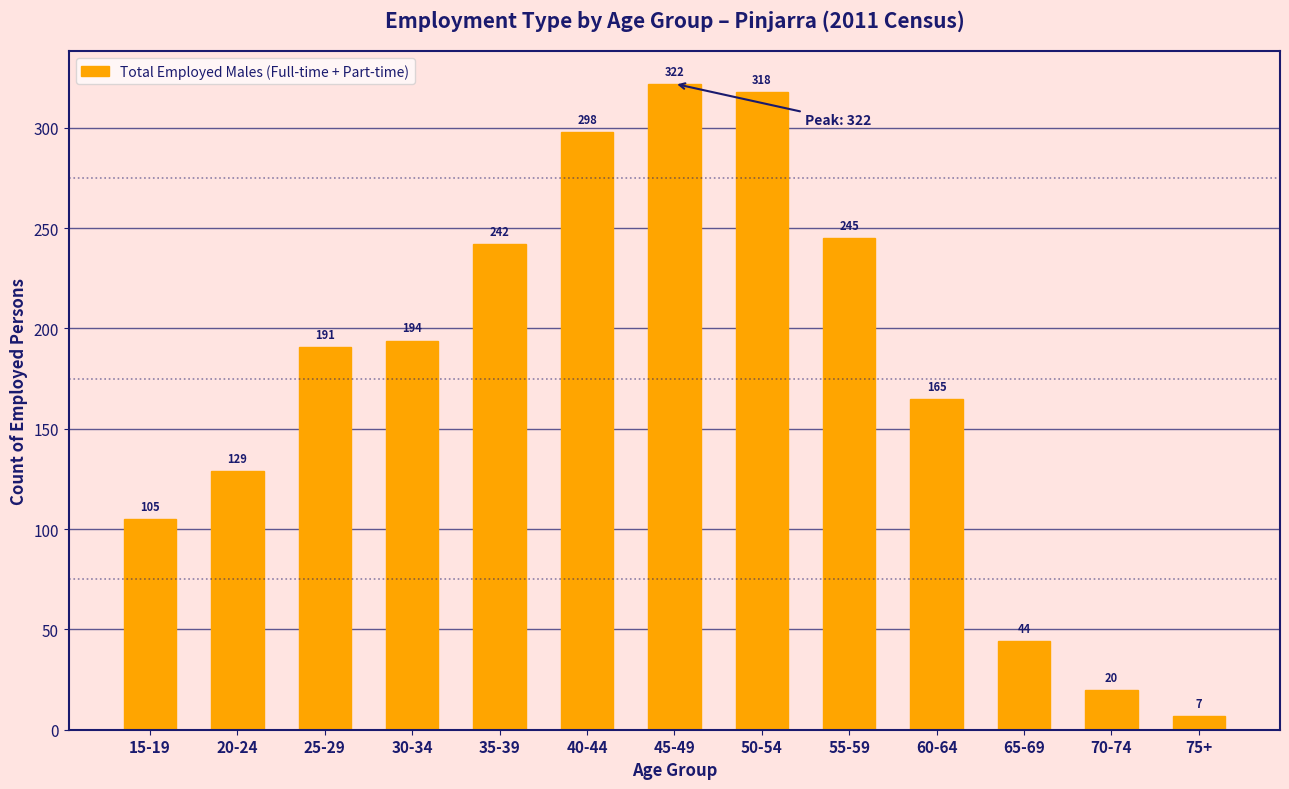

Reading left to right, what are all the values shown in this chart?

15-19=105	20-24=129	25-29=191	30-34=194	35-39=242	40-44=298	45-49=322	50-54=318	55-59=245	60-64=165	65-69=44	70-74=20	75+=7